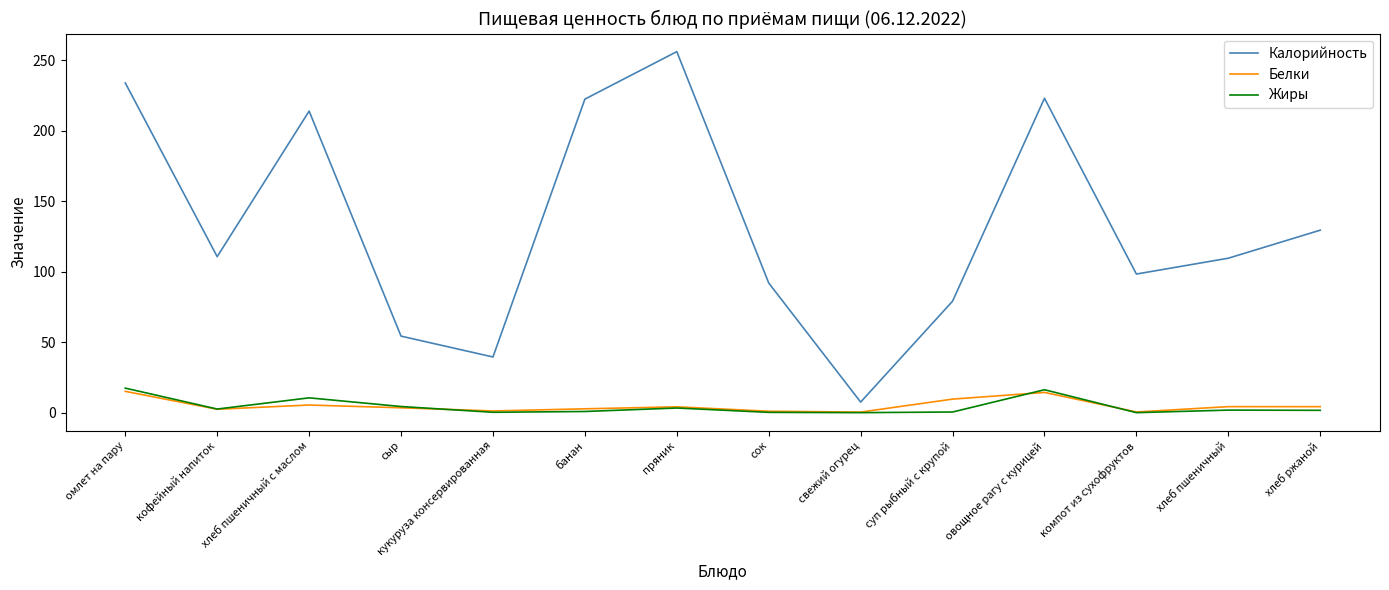

What is the total value across all series at хлеб ржаной?

135.4